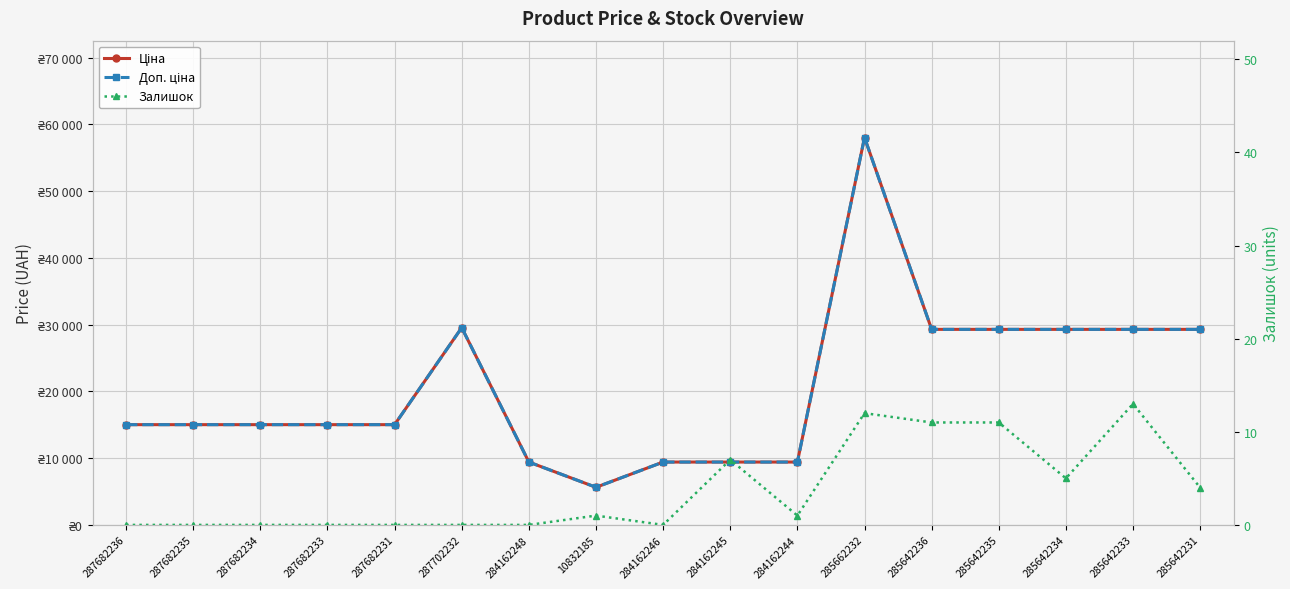

List the labels in order of Ціна value, largest first.

285662232, 287702232, 285642236, 285642235, 285642234, 285642233, 285642231, 287682236, 287682235, 287682234, 287682233, 287682231, 284162248, 284162246, 284162245, 284162244, 10832185